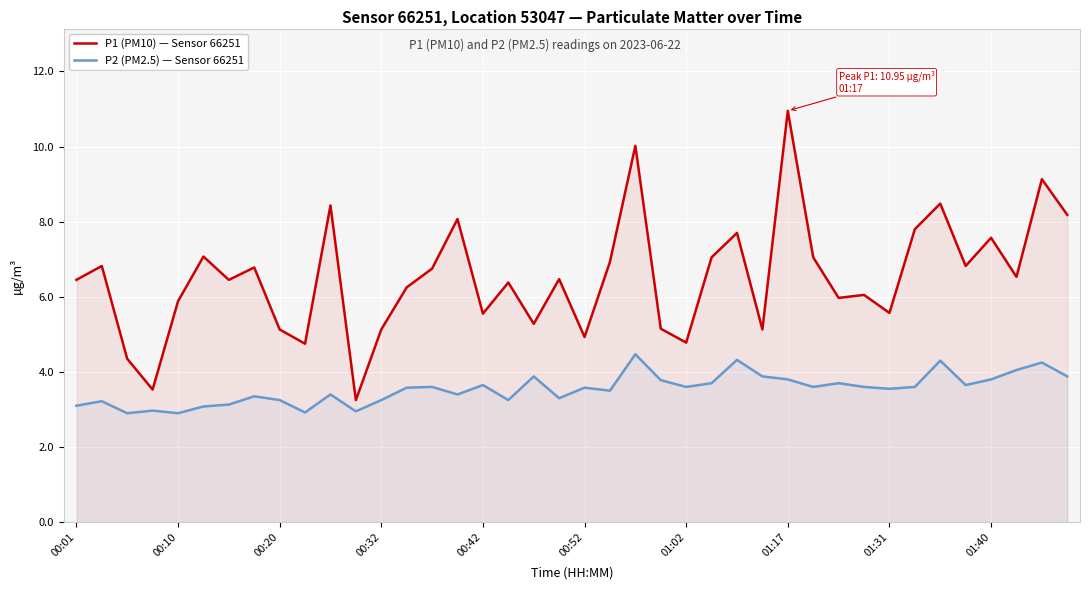

Reading left to right, list all the values displayed in this chart.

P1 (PM10) — Sensor 66251: 6.5	6.8	4.3	3.5	5.9	7.1	6.5	6.8	5.1	4.8	8.4	3.2	5.1	6.2	6.8	8.1	5.5	6.4	5.3	6.5	4.9	6.9	10.0	5.2	4.8	7.0	7.7	5.1	10.9	7.0	6.0	6.0	5.6	7.8	8.5	6.8	7.6	6.5	9.1	8.2
P2 (PM2.5) — Sensor 66251: 3.1	3.2	2.9	3.0	2.9	3.1	3.1	3.4	3.2	2.9	3.4	3.0	3.2	3.6	3.6	3.4	3.6	3.2	3.9	3.3	3.6	3.5	4.5	3.8	3.6	3.7	4.3	3.9	3.8	3.6	3.7	3.6	3.5	3.6	4.3	3.6	3.8	4.0	4.2	3.9